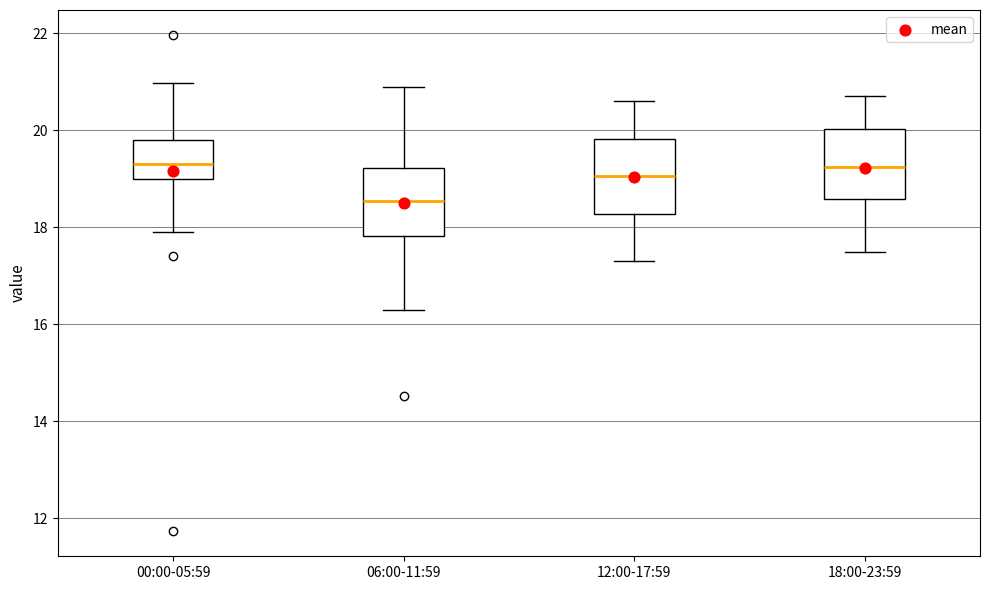

Where does the lower whisker of the box for 12:00-17:59 end on the y-axis? The values are not printed on the chart, so give them approximately, as read against the axis.

17.4